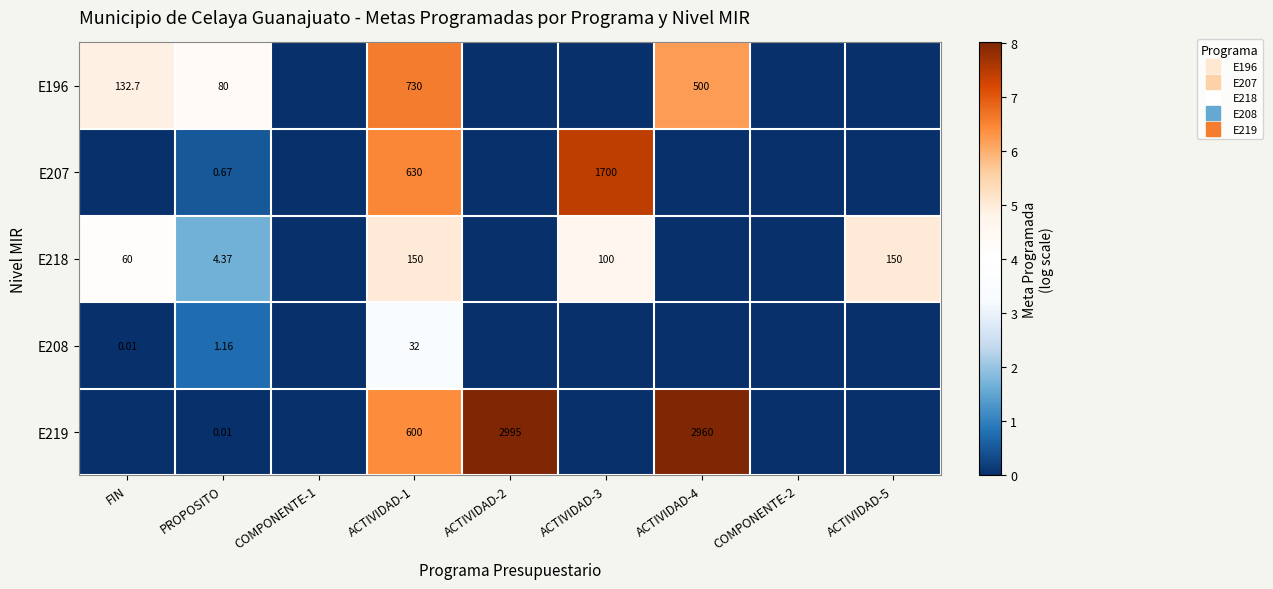

True or false: E218 has a value of 5.0 at ACTIVIDAD-5.

True